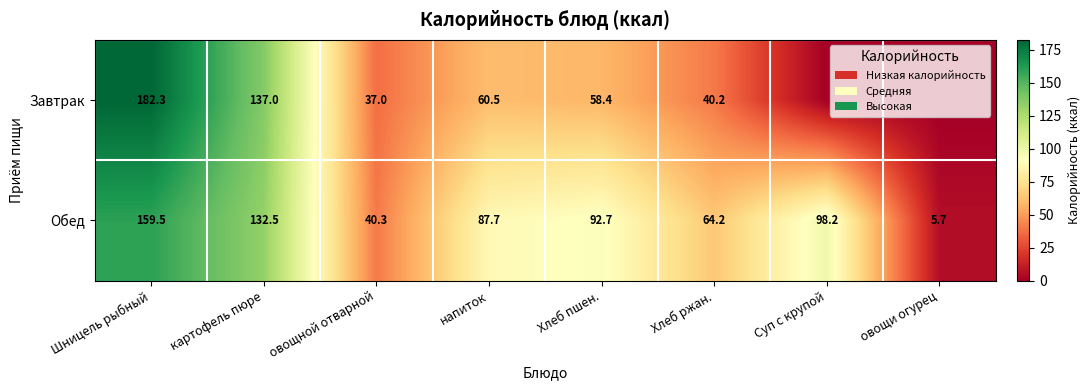

What is the sum of the Завтрак values at Хлеб пшен. and Шницель рыбный?

240.7